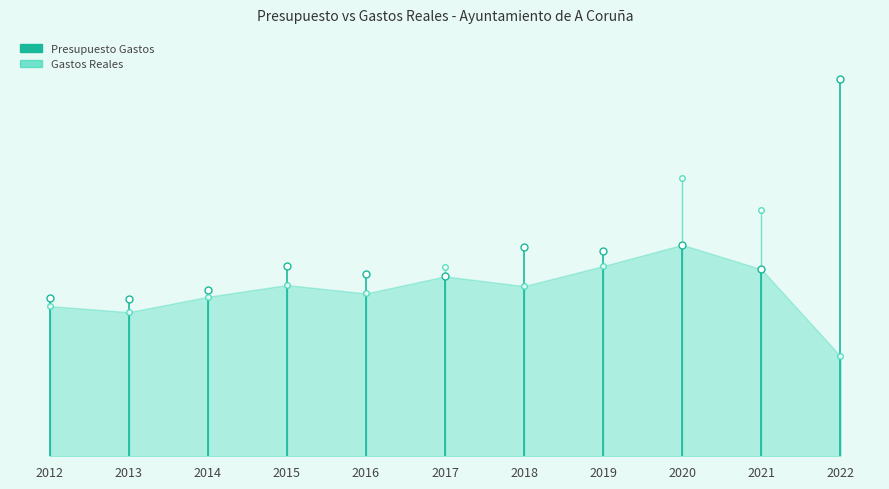

Between 2013 and 2012, which is larger?

2013